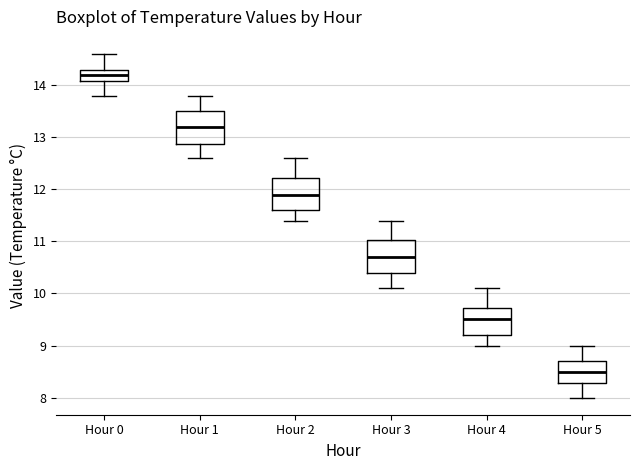

Where is the lower edge of the box for Hour 2 on the y-axis? The values are not printed on the chart, so give them approximately, as read against the axis.

11.6